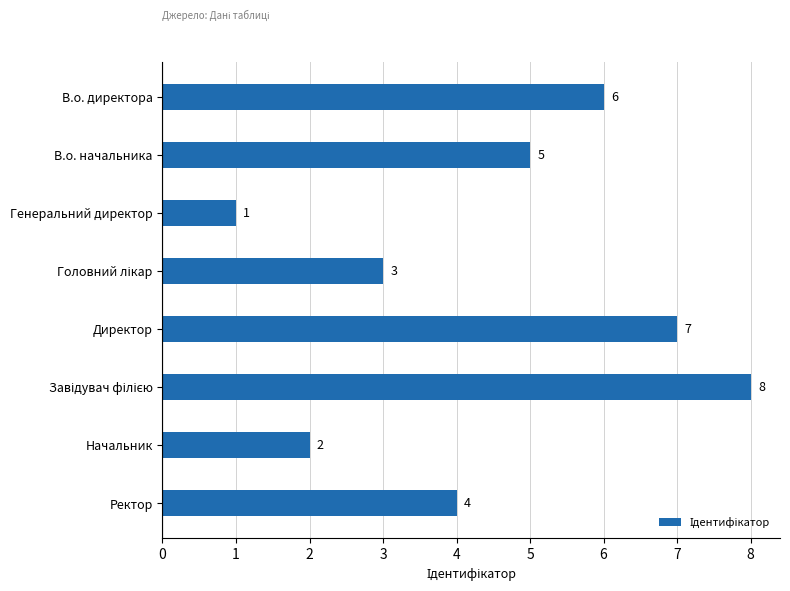

The chart shows a value of 5 at В.о. начальника. True or false?

True